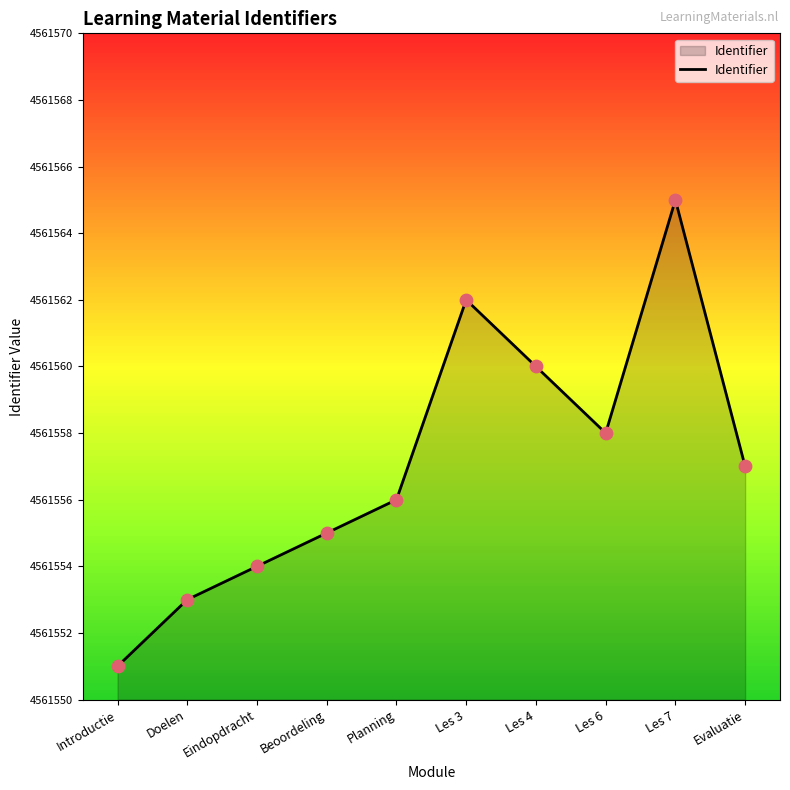

What is the change in value from Introductie to Doelen?

+2